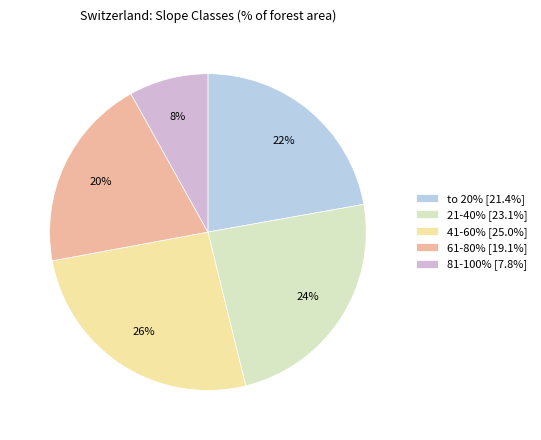

What is the ratio of the value at to 20% to the value at 61-80%?

1.1